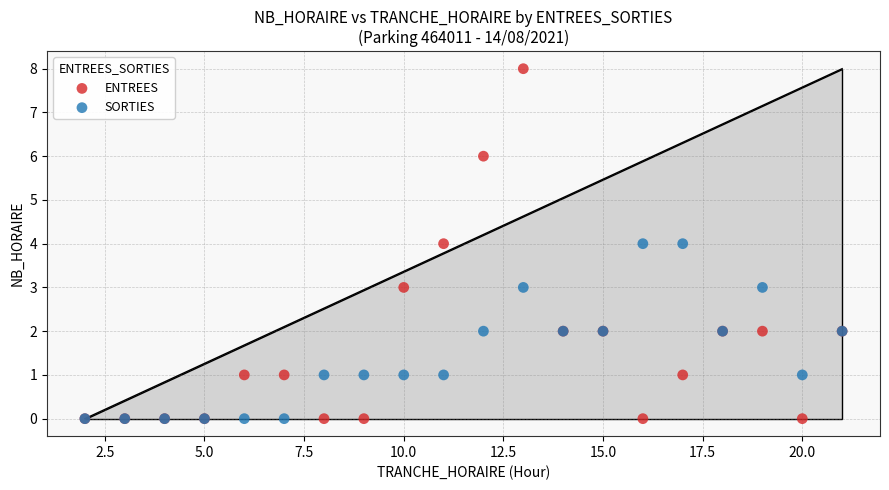

What are all the series names shown in the legend?

ENTREES, SORTIES